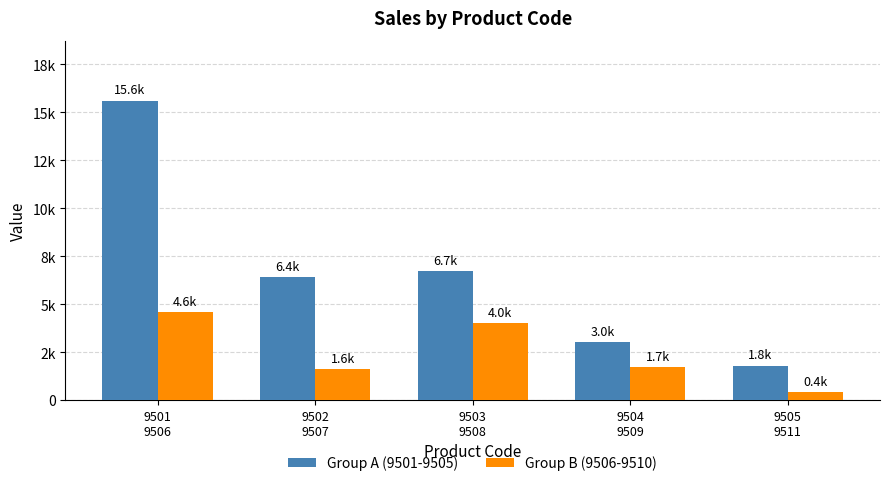

Is it true that Group B (9506-9510) equals 8106 at 9501
9506?

False